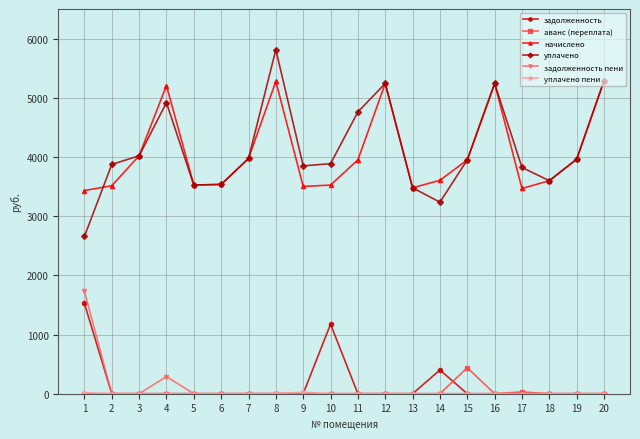

At which category does начислено reach its first local peak?

4